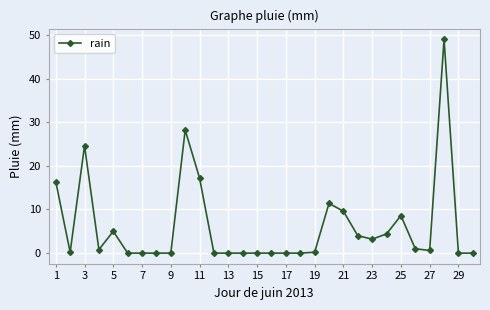

True or false: the data has more than 2 interior local peaks.

True